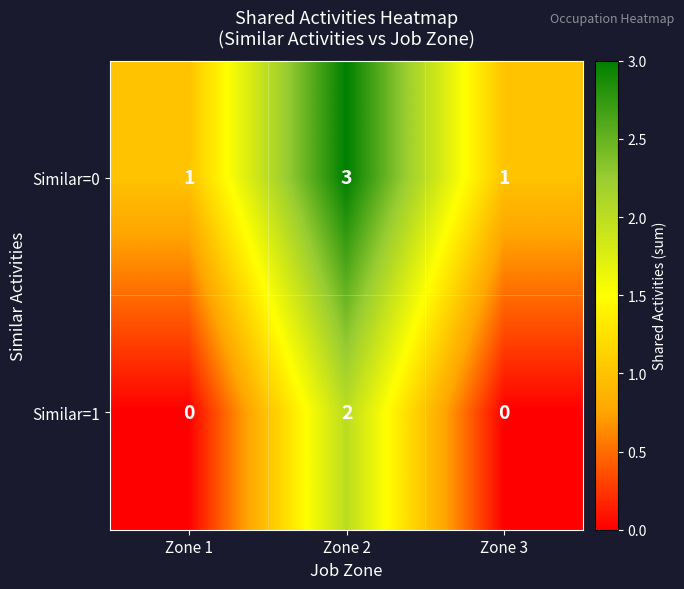

Which category has the highest value across all series?

Zone 2